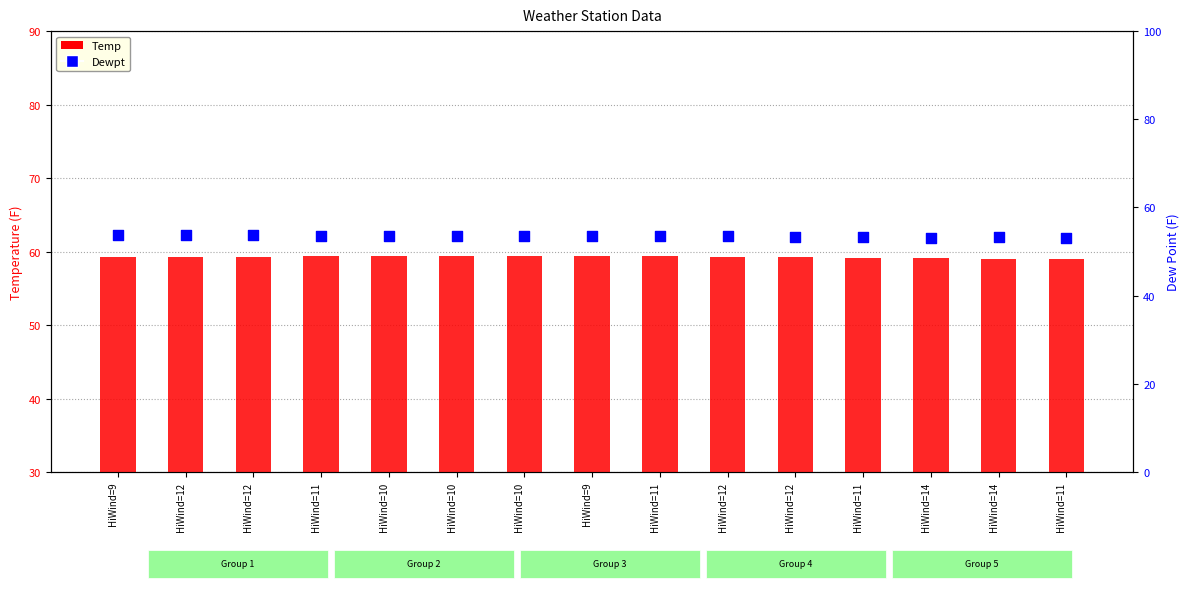

What is the total value across all series at HiWind=11?

113.0